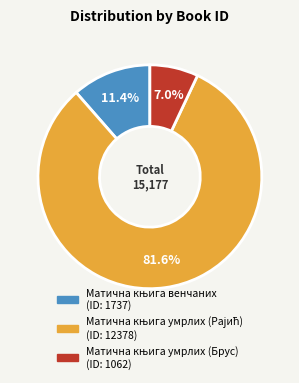

Is there any slice that represents more than half of the pie?

Yes